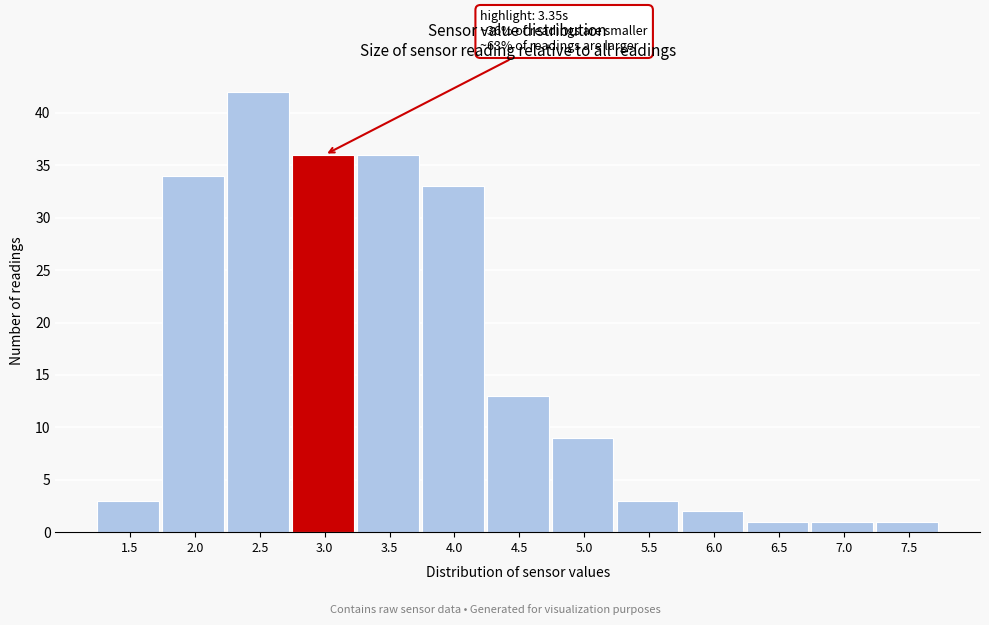

Reading left to right, what are all the values shown in this chart?

3	34	42	36	36	33	13	9	3	2	1	1	1